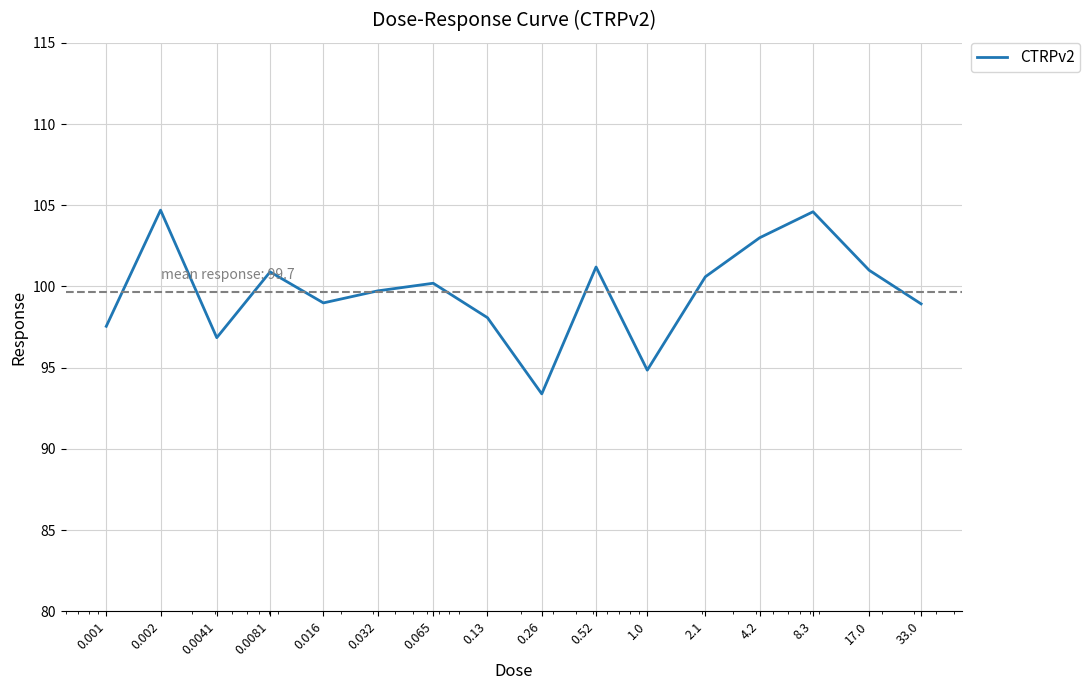

What is the greatest value displayed?

104.7